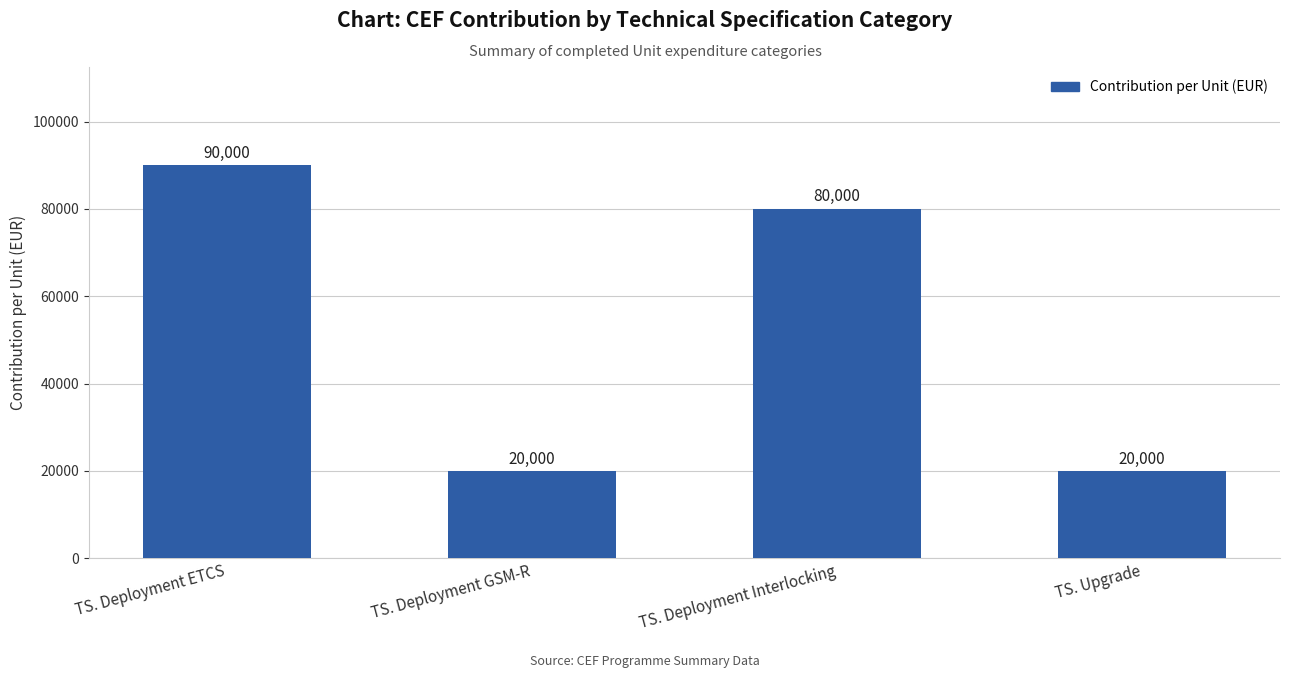

How many values are between 20000 and 90000?

4